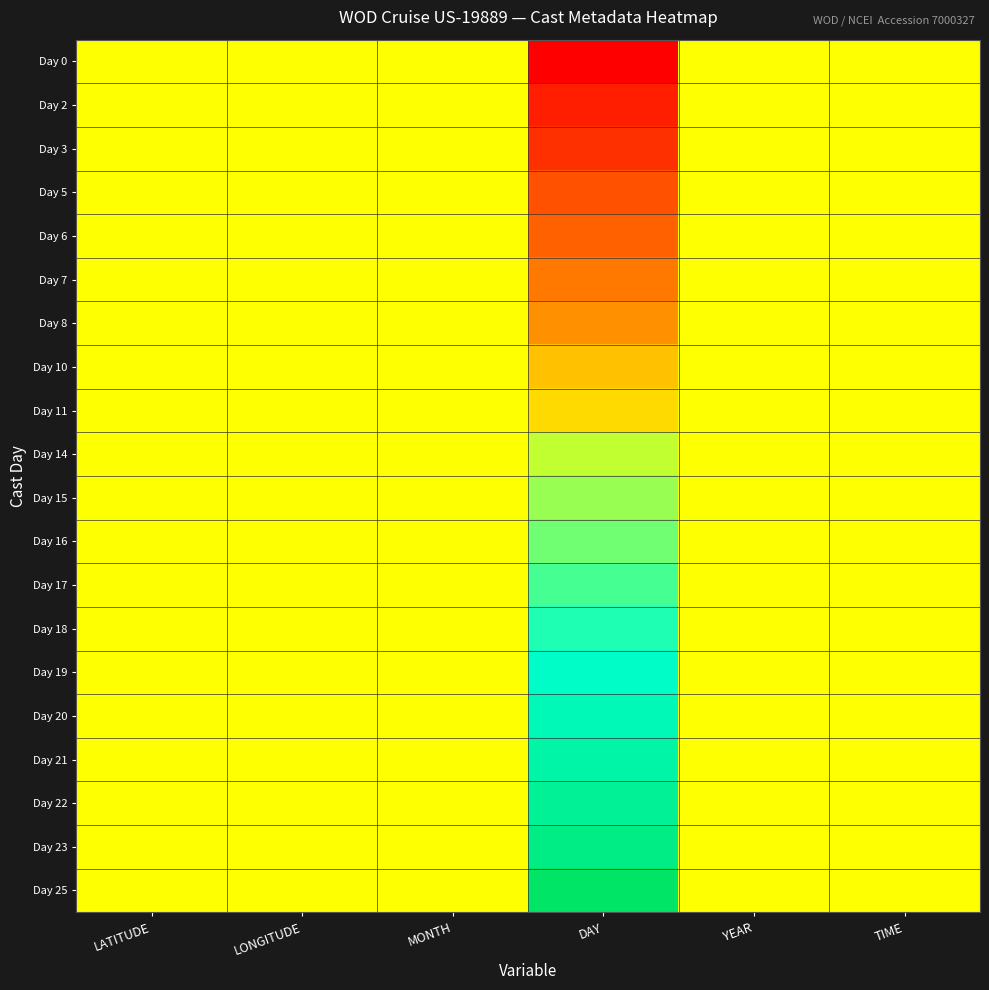

At how many categories does at least one series exceed 0?

6